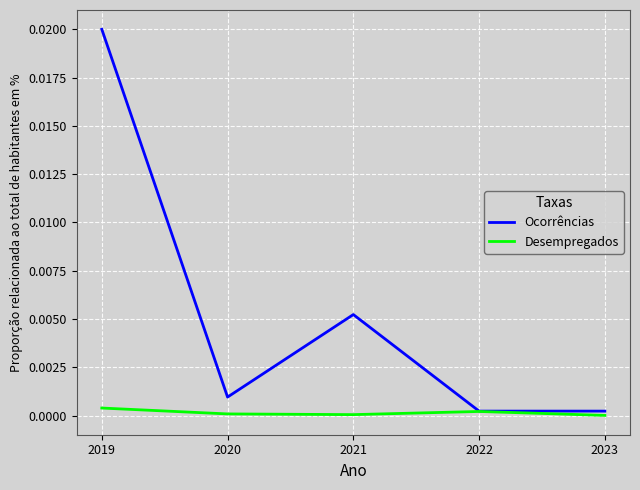

Between 2019 and 2021, which series saw the biggest shift?

Ocorrências